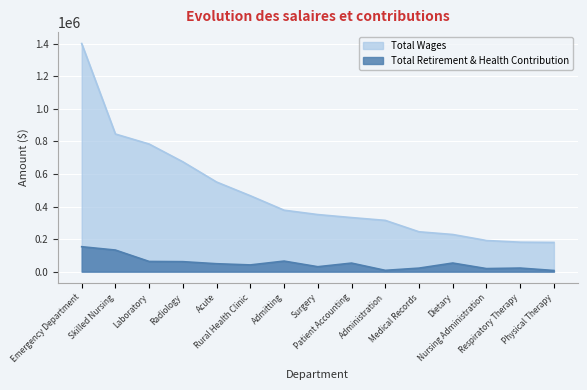

What is the value of the Total Wages point at the 5th from the left?

550505